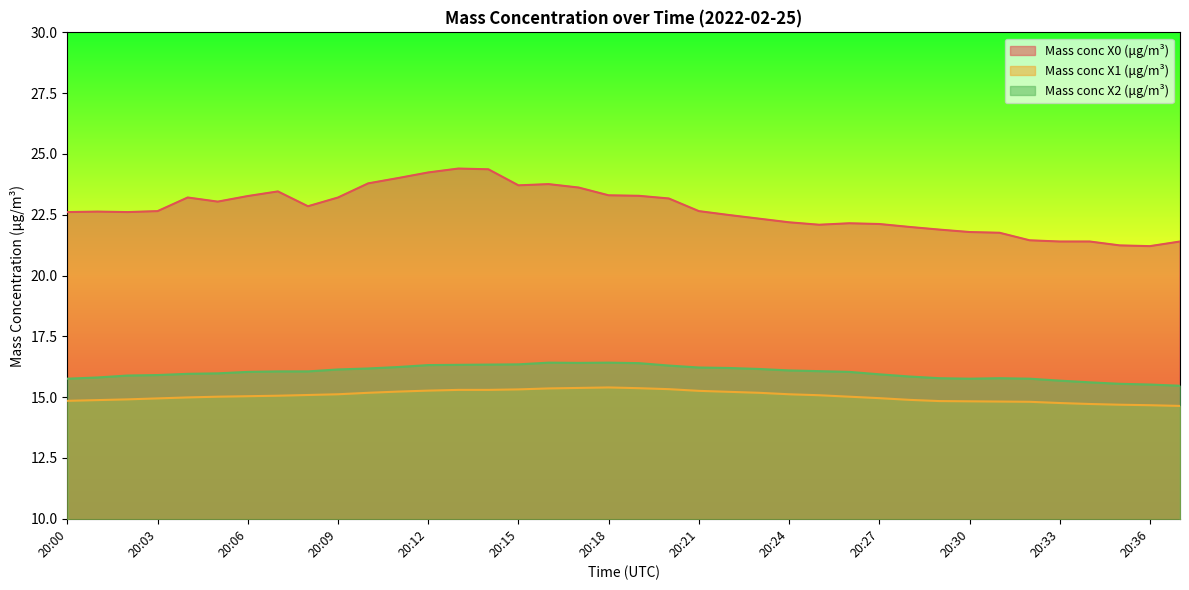

Reading left to right, what are all the values shown in this chart?

Mass conc X0 (μg/m³): 22.6	22.6	22.6	22.6	23.2	23.0	23.3	23.5	22.9	23.2	23.8	24.0	24.2	24.4	24.4	23.7	23.8	23.6	23.3	23.3	23.2	22.6	22.5	22.3	22.2	22.1	22.1	22.1	22.0	21.9	21.8	21.8	21.4	21.4	21.4	21.2	21.2	21.4
Mass conc X1 (μg/m³): 14.8	14.9	14.9	14.9	15.0	15.0	15.0	15.1	15.1	15.1	15.2	15.2	15.3	15.3	15.3	15.3	15.4	15.4	15.4	15.4	15.3	15.3	15.2	15.2	15.1	15.1	15.0	15.0	14.9	14.8	14.8	14.8	14.8	14.8	14.7	14.7	14.7	14.6
Mass conc X2 (μg/m³): 15.8	15.8	15.9	15.9	16.0	16.0	16.0	16.1	16.1	16.1	16.2	16.2	16.3	16.3	16.3	16.4	16.4	16.4	16.4	16.4	16.3	16.2	16.2	16.2	16.1	16.1	16.0	15.9	15.8	15.8	15.8	15.8	15.8	15.7	15.6	15.6	15.5	15.5